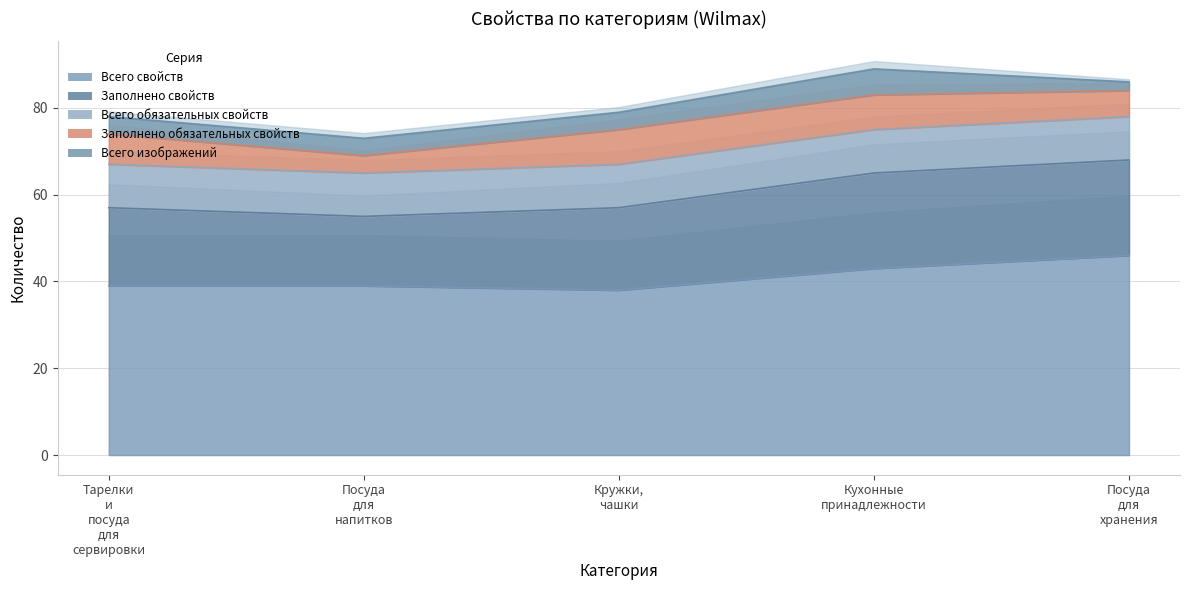

How many lines are shown in the chart?

5